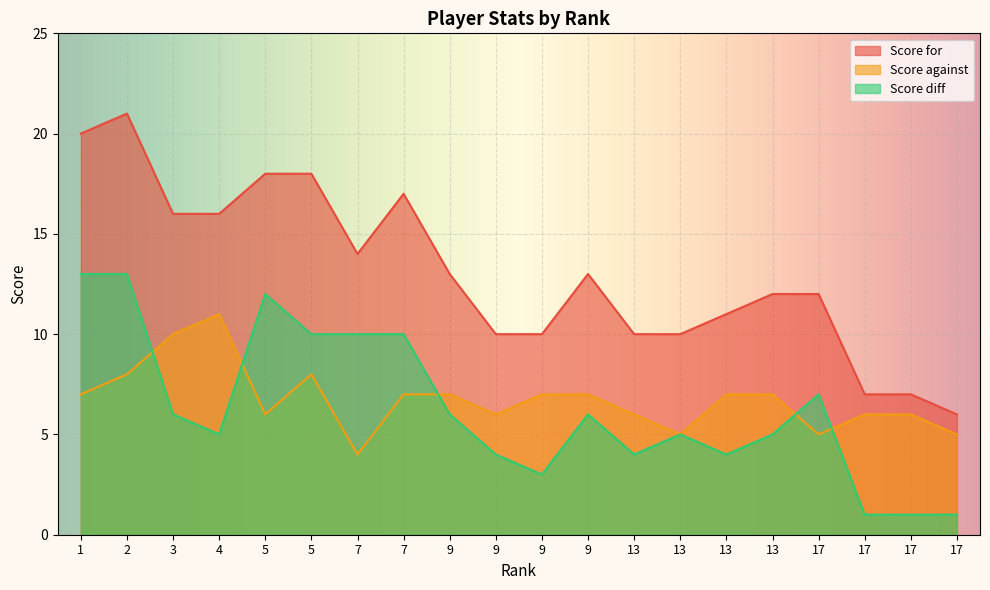

What is the difference between the second highest and second lowest values in the Score against series?

5